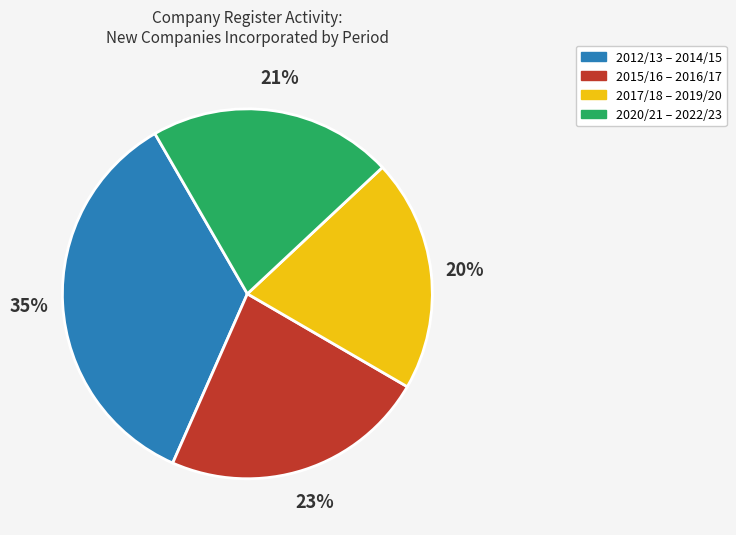

To the nearest percent, what is the average slice percentage?

25%